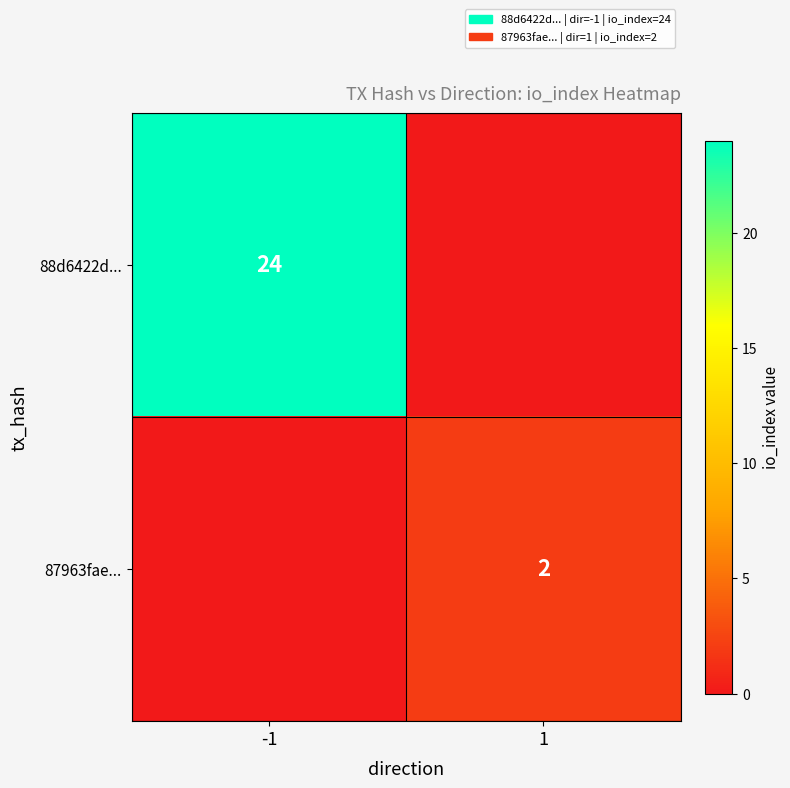

Is it true that 88d6422d... equals 40 at -1?

False